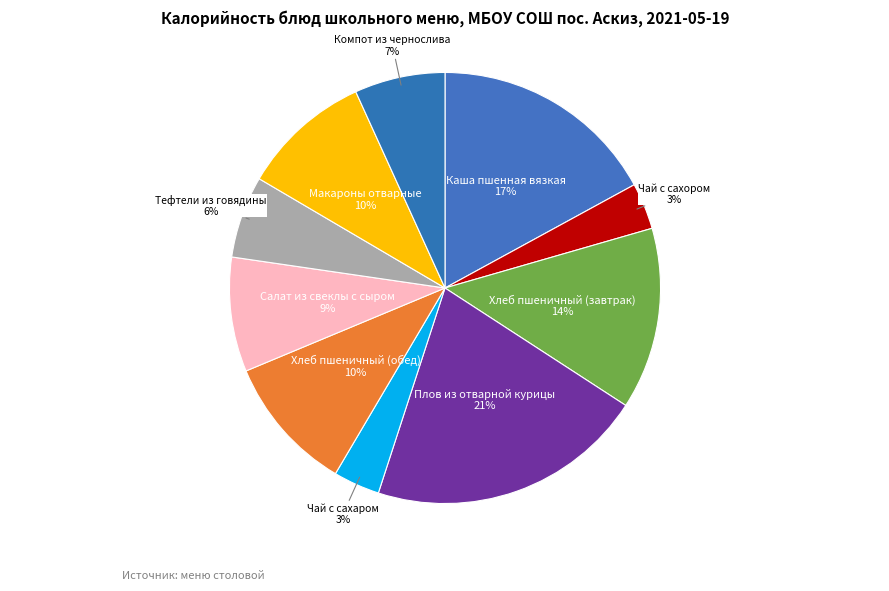

Approximately how many times larger is the value at Макароны отварные compared to Салат из свеклы с сыром?

1.1